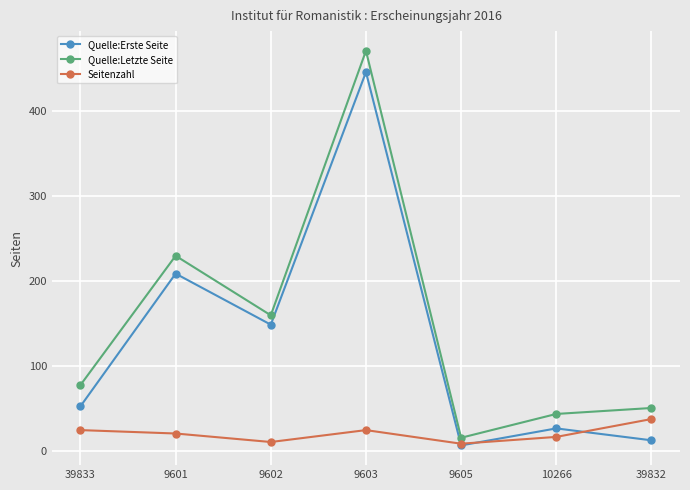

What is the value of the Quelle:Letzte Seite point at the 4th from the left?

471